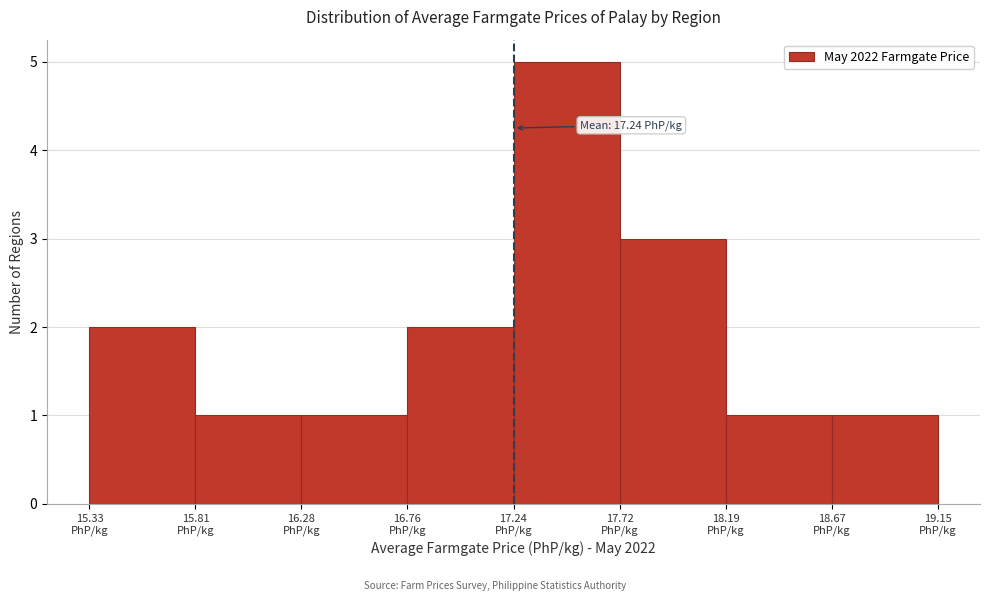

Over which range of the x-axis is the bar tallest?

17.25 to 17.70